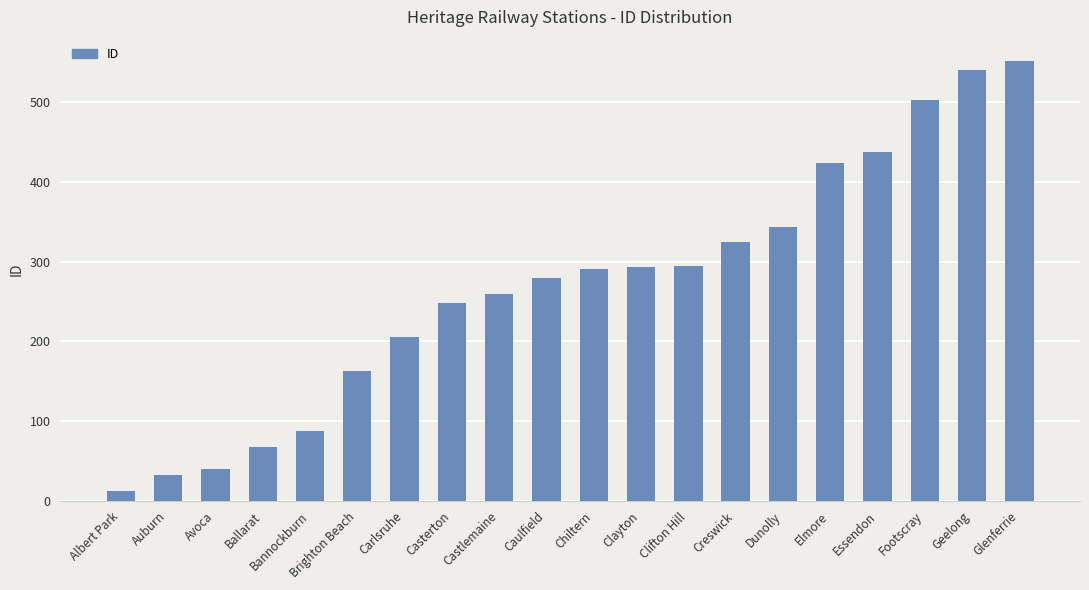

What is the value of the 20th bar from the left?

552